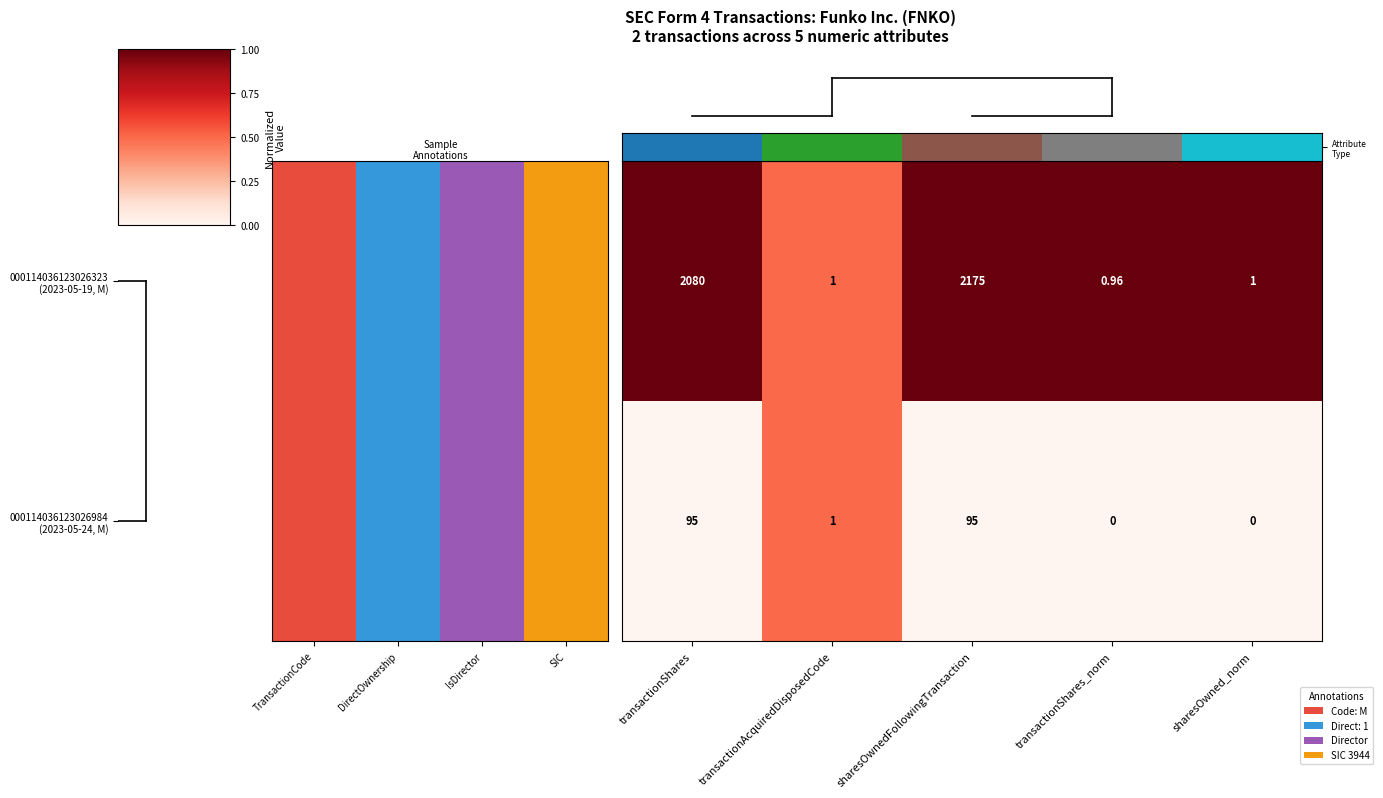

Which label corresponds to the largest value in the chart?

sharesOwnedFollowingTransaction